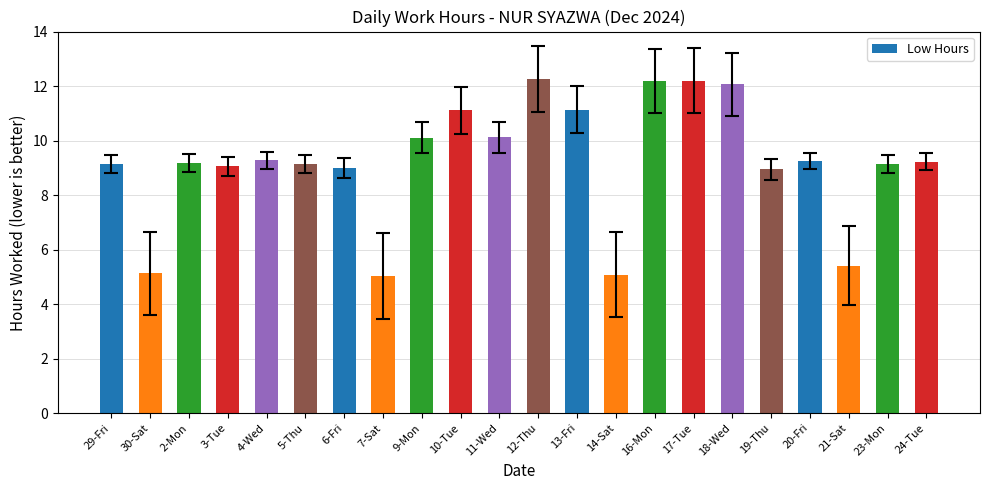

The value at 4-Wed is 4.6. True or false?

False